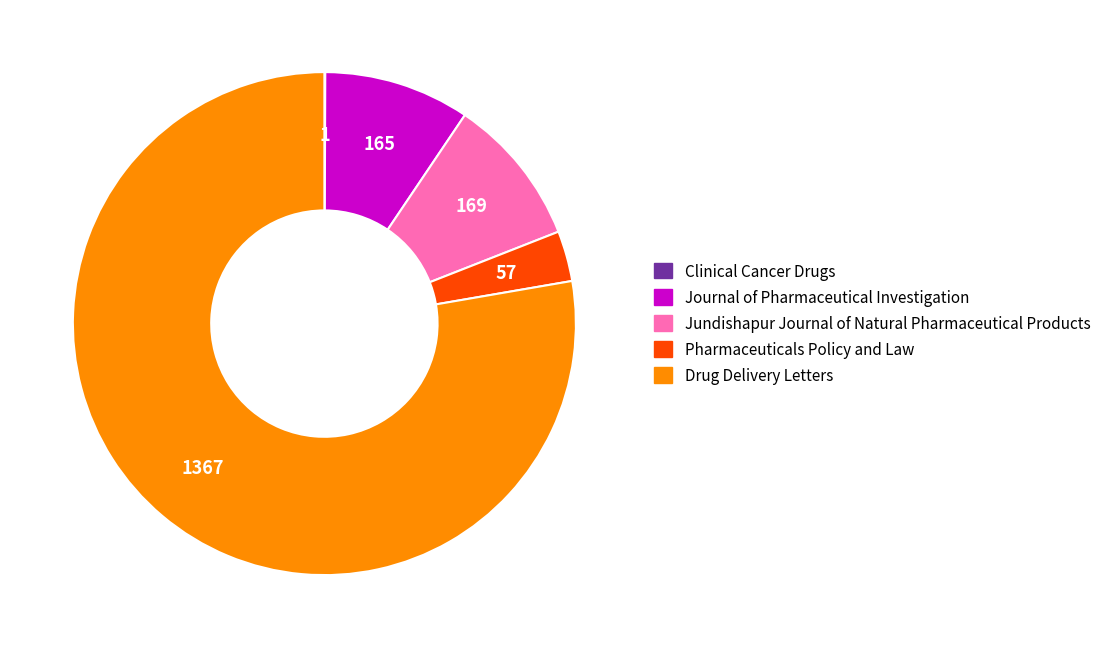

Is the sum of Pharmaceuticals Policy and Law and Jundishapur Journal of Natural Pharmaceutical Products greater than half?

No